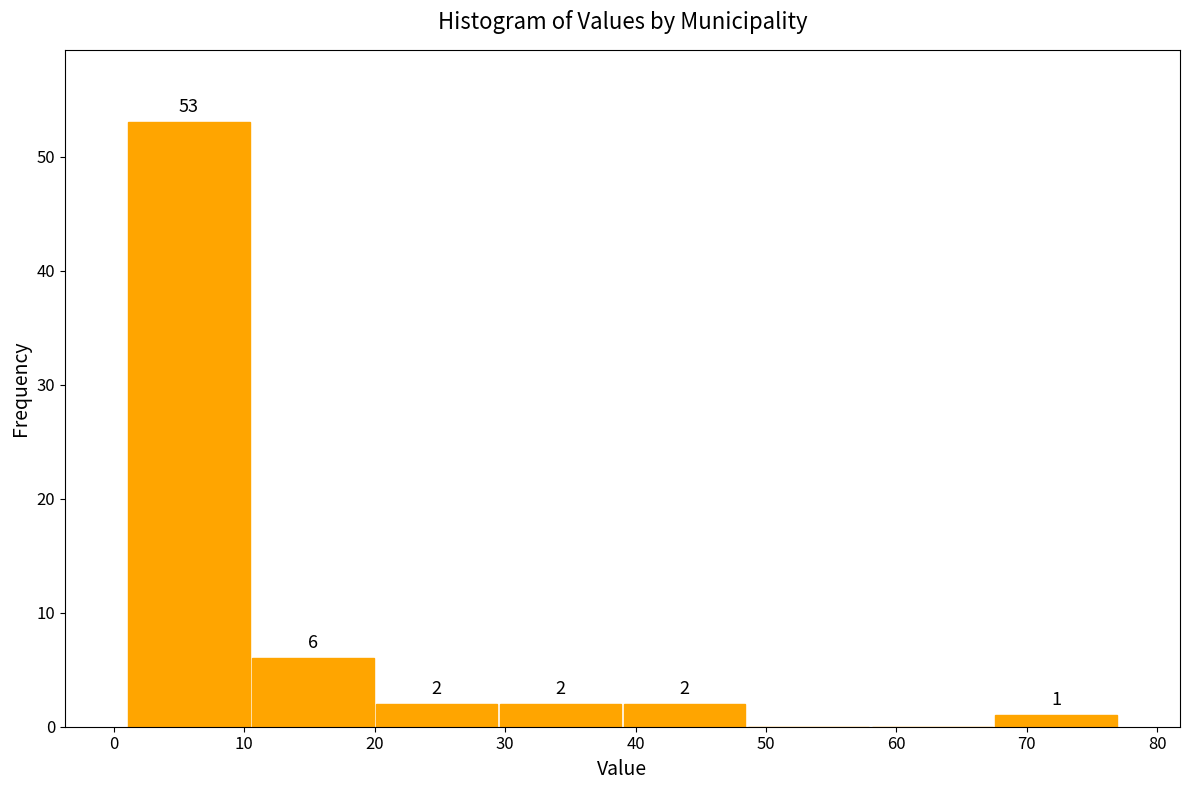

Which range on the x-axis has the tallest bar?

1.0 to 10.5